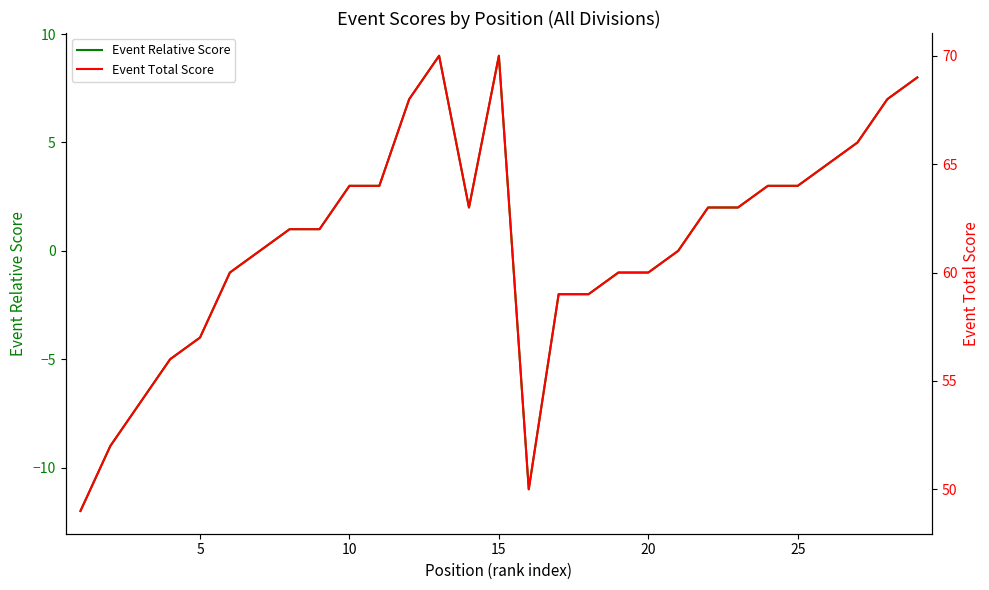

How many data points in Event Relative Score are less than 1?

13